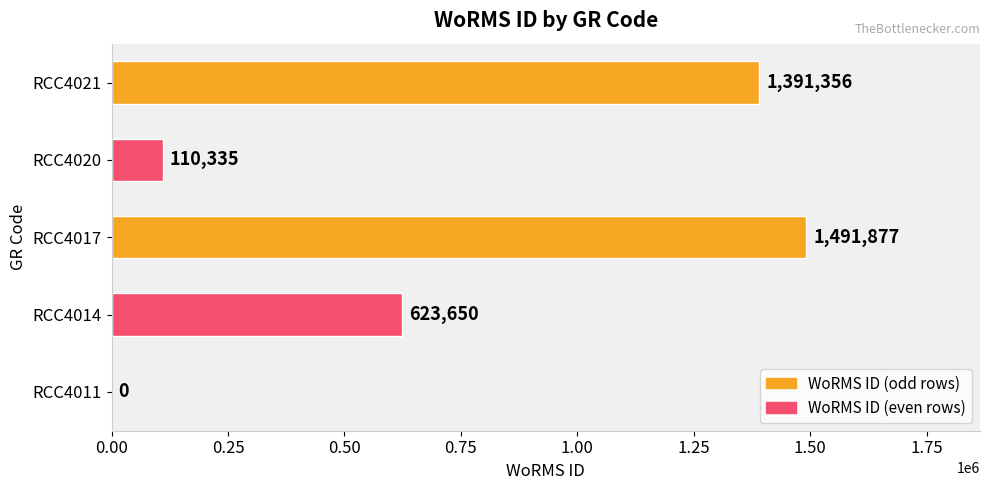

What is the sum of all values?

3617218